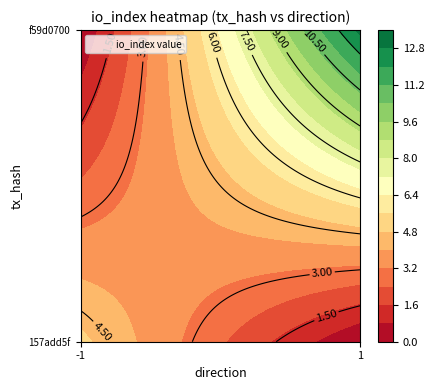

What is the difference between the 157add5f values at direction and io_index?

6